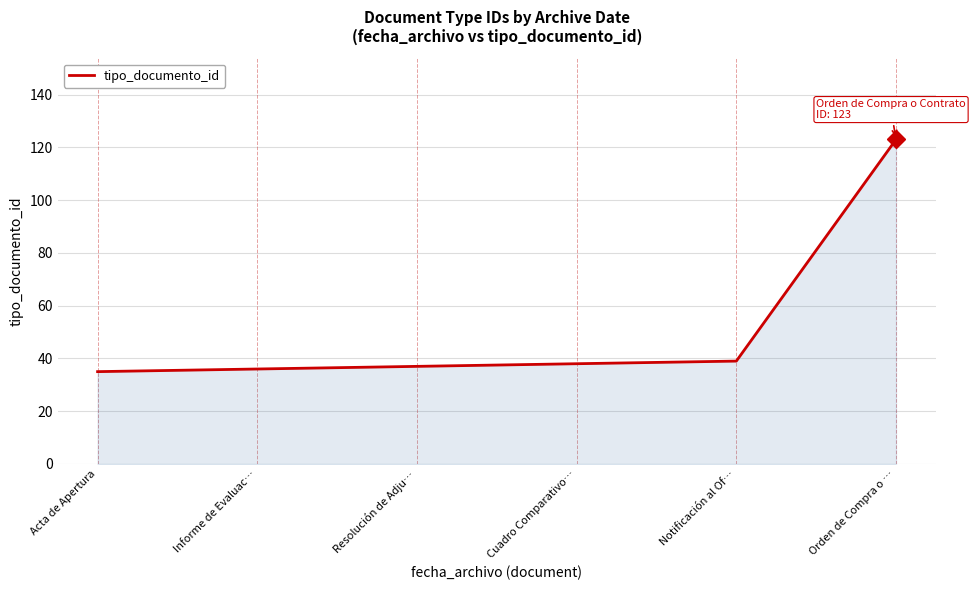

Reading right to left, what are all the values shown in this chart?

123	39	38	37	36	35